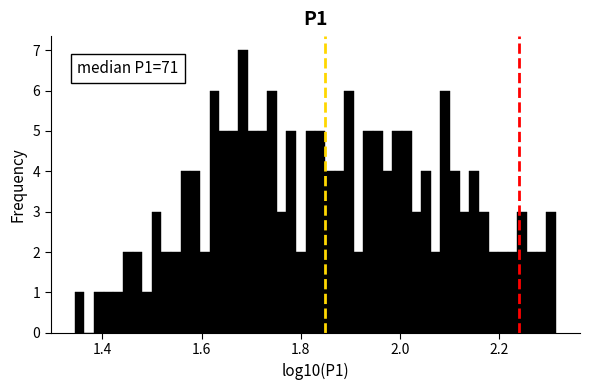

Around what value on the x-axis is the tallest bar? Give the approximate position of its centre, as read against the axis.

1.68